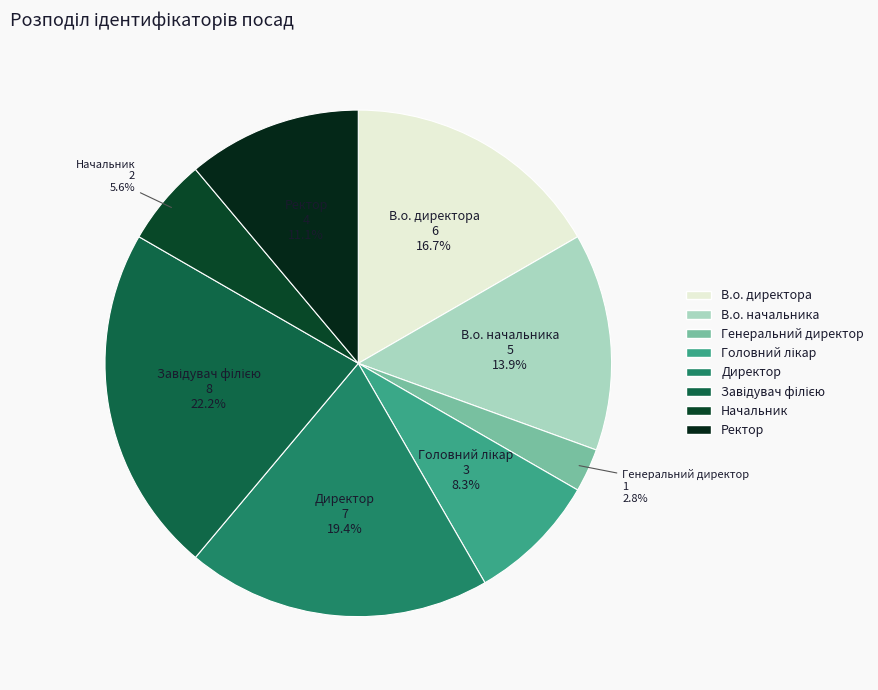

Does В.о. директора represent more than half of the total?

No